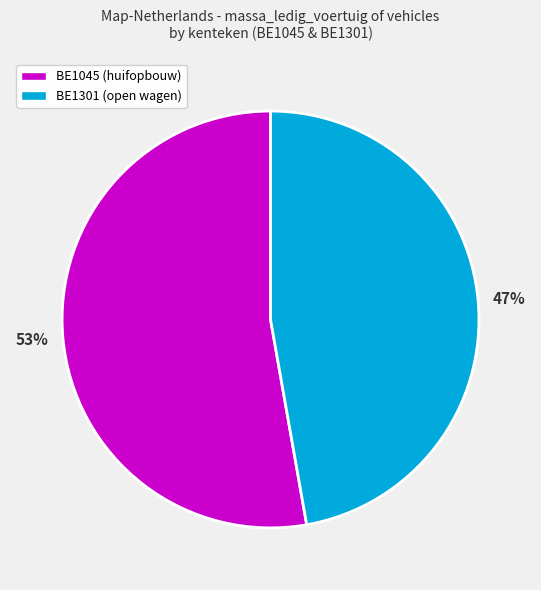

Between BE1045 (huifopbouw) and BE1301 (open wagen), which is larger?

BE1045 (huifopbouw)